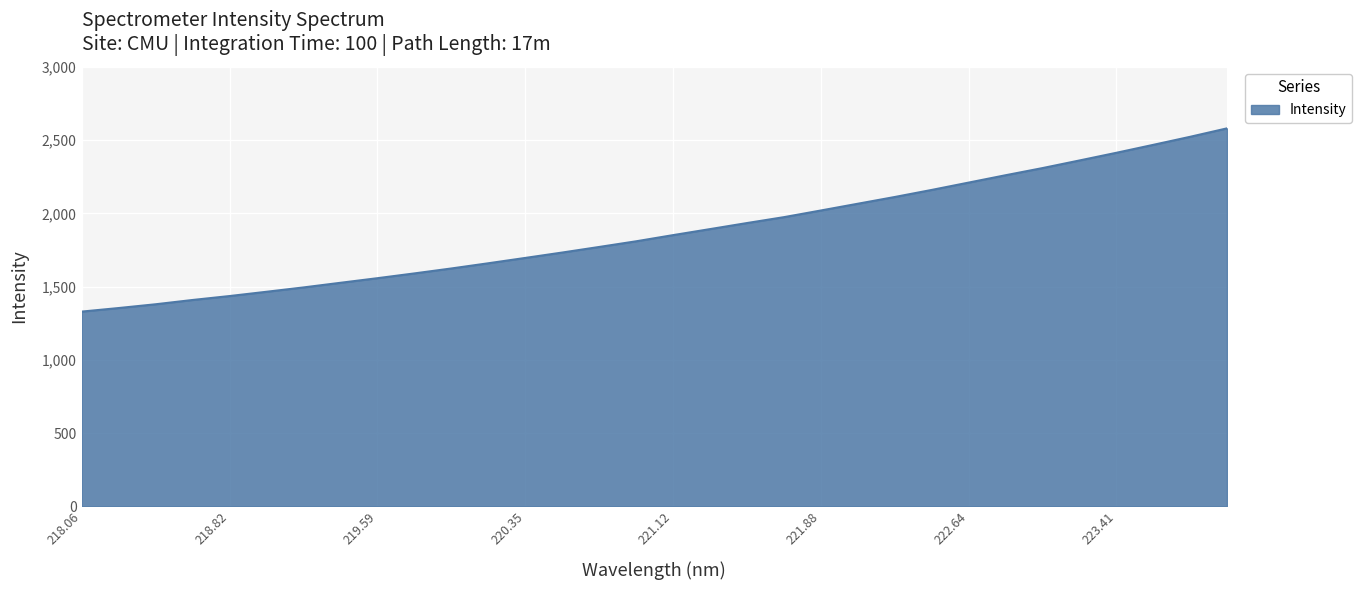

What is the maximum value shown in the chart?

2580.2